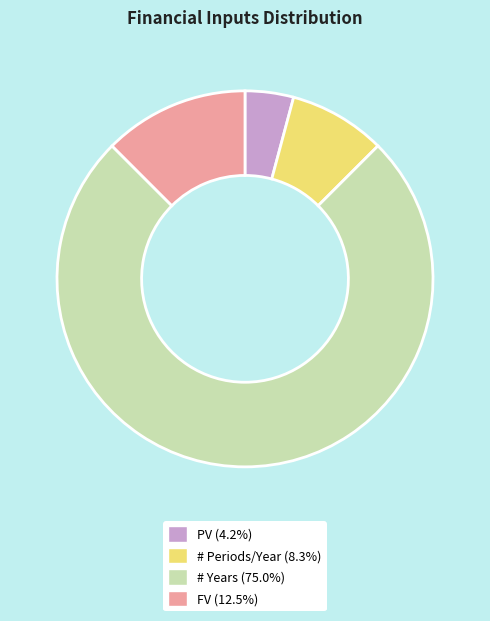

Which slice is the smallest?

PV